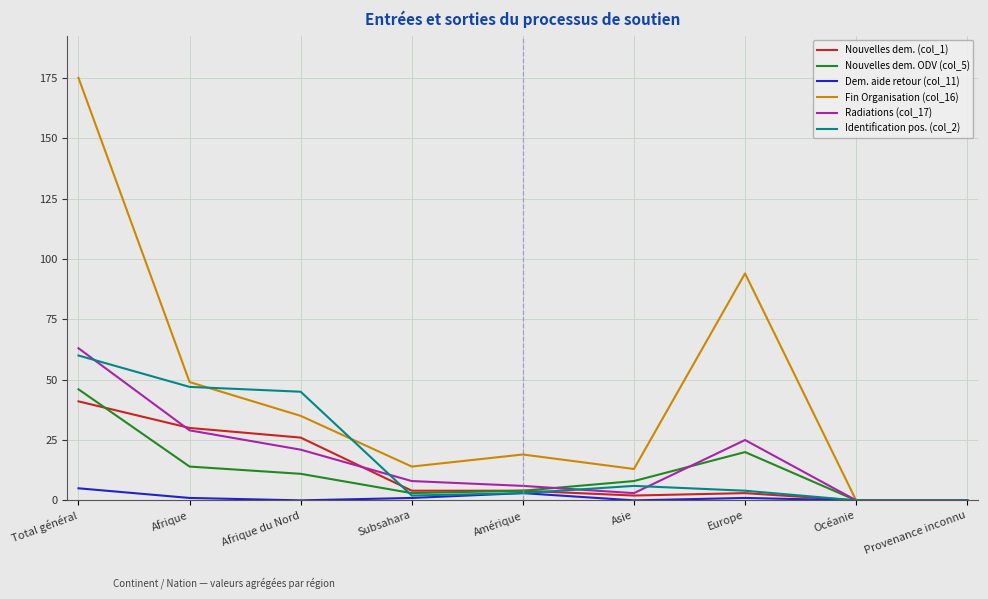

How many lines are shown in the chart?

6